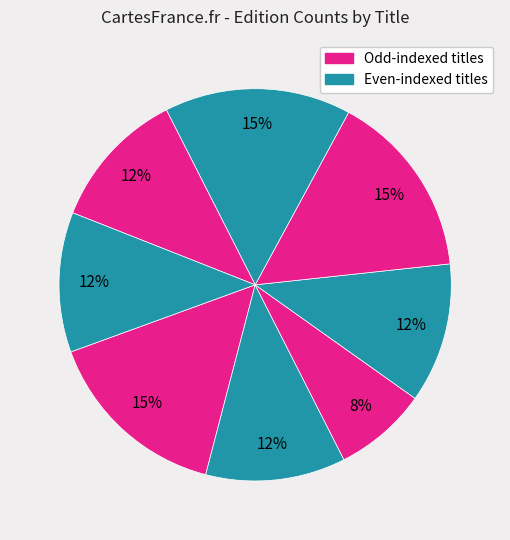

How many segments does this pie chart have?

8